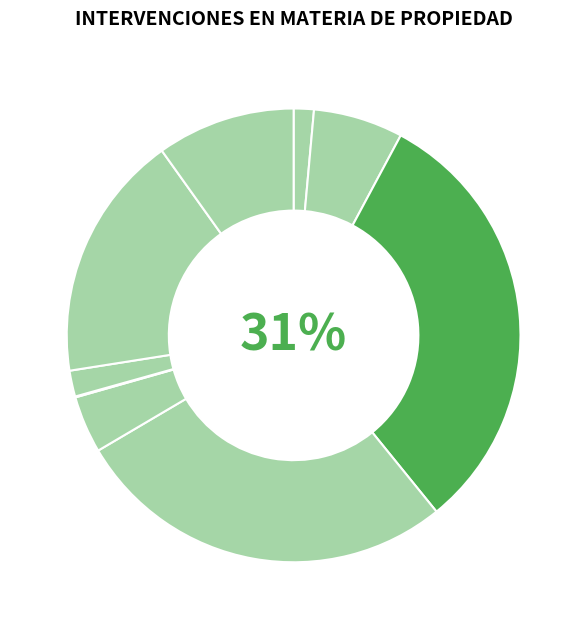

How many segments does this pie chart have?

9